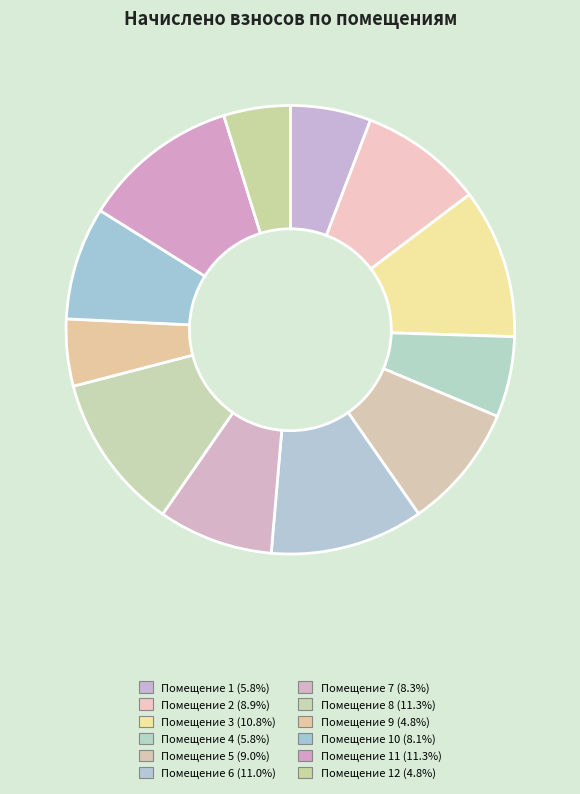

Rank the categories by value from lowest to highest.

12, 9, 1, 4, 10, 7, 2, 5, 3, 6, 11, 8